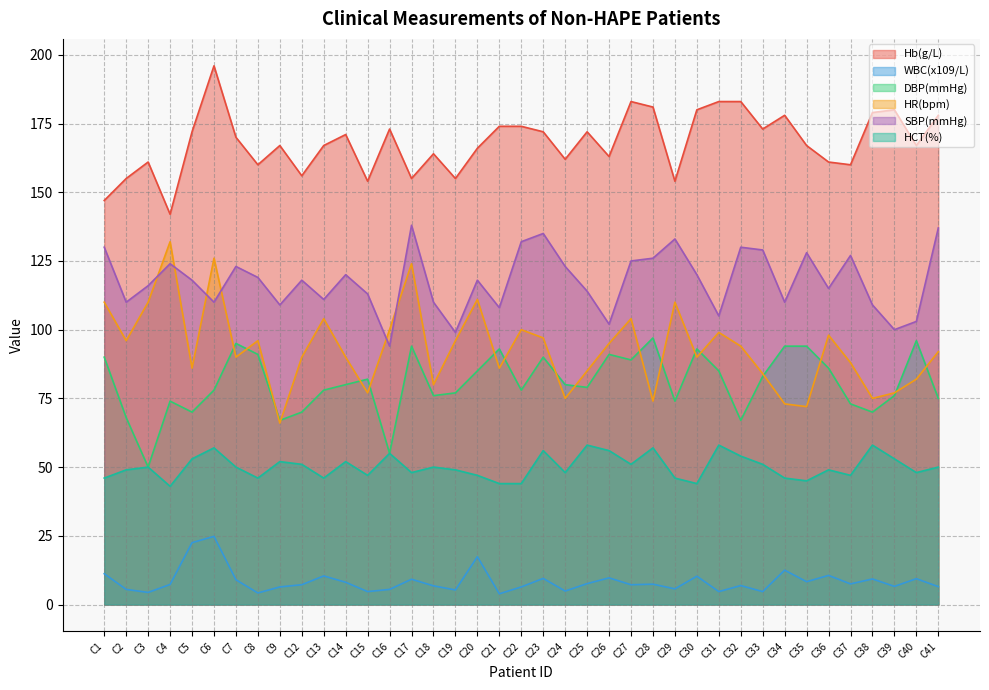

What value does the WBC(x109/L) series have at C29?

5.7